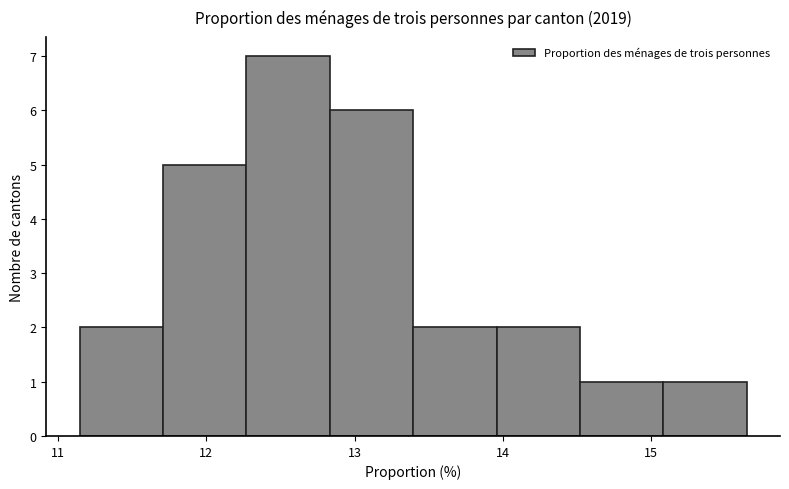

Reading left to right, transcribe this chart: for each bar, give the range it covers on the x-axis and its height. Neither the bar edges nor the heights are printed on the chart, so give them approximately, as read against the axes.

11.1 to 11.7: 2
11.7 to 12.3: 5
12.3 to 12.8: 7
12.8 to 13.4: 6
13.4 to 14.0: 2
14.0 to 14.5: 2
14.5 to 15.1: 1
15.1 to 15.6: 1